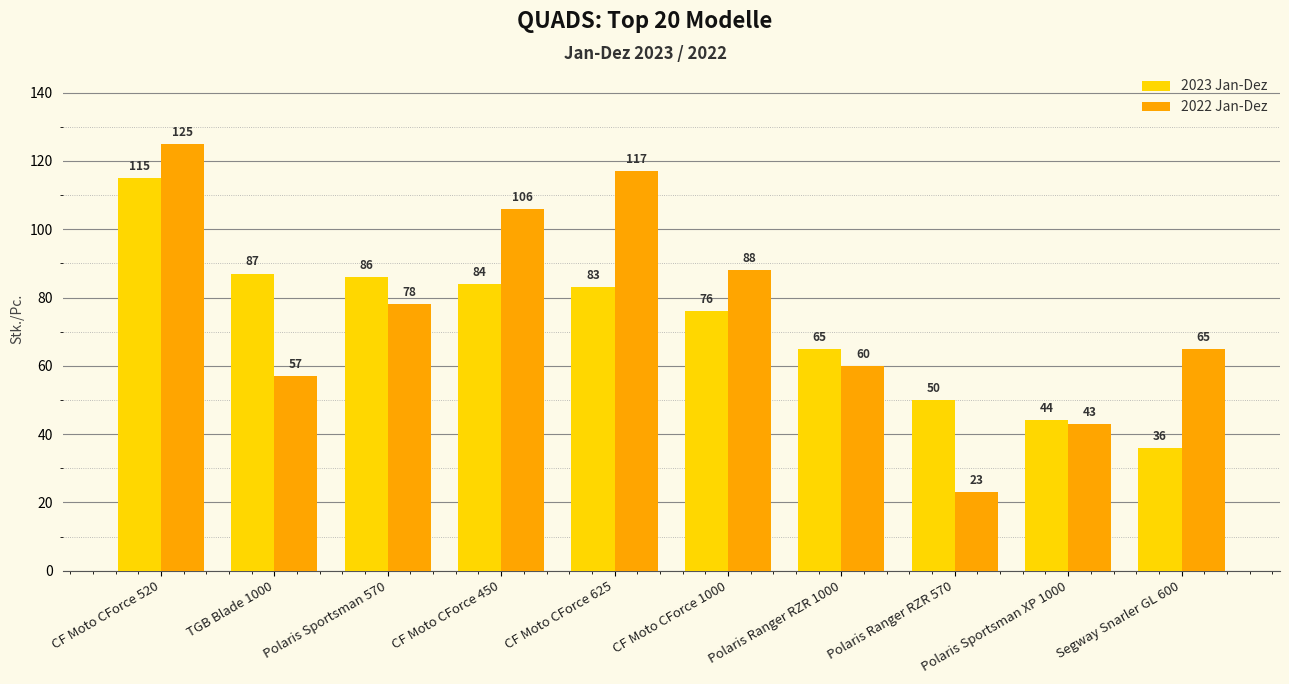

What is the label of the 2nd bar from the right?

Polaris Sportsman XP 1000